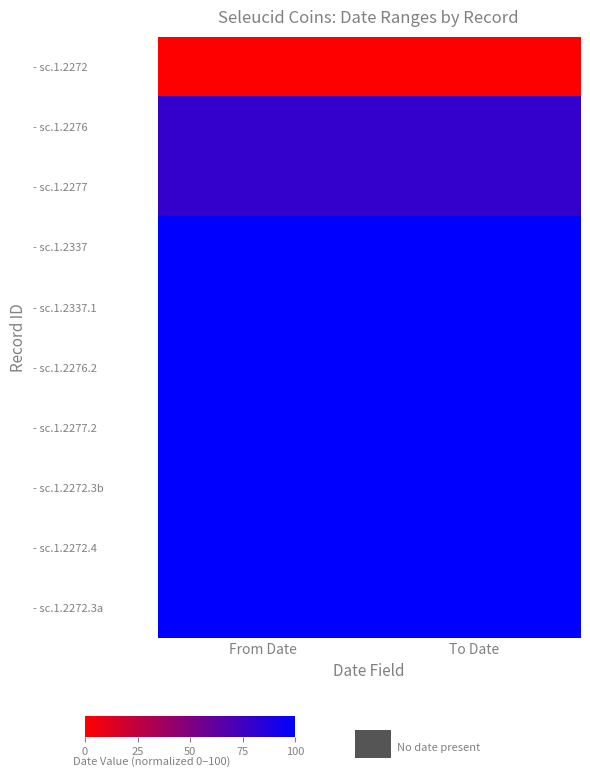

Which category has the highest value across all series?

From Date